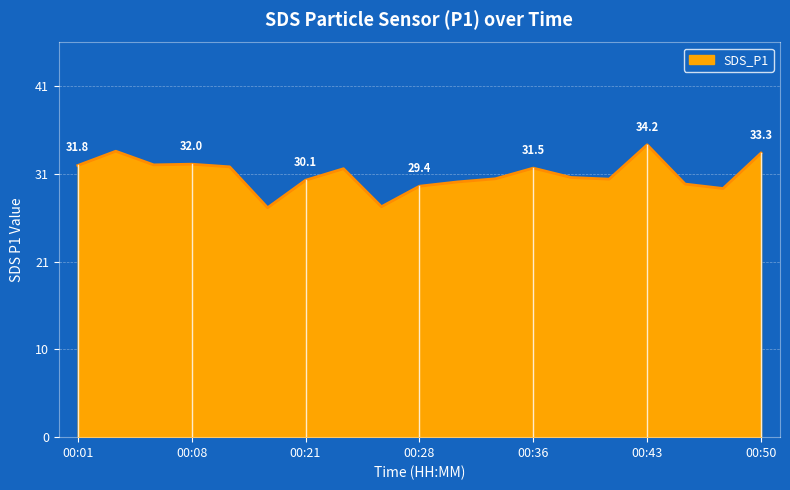

What is the smallest value displayed?

26.9